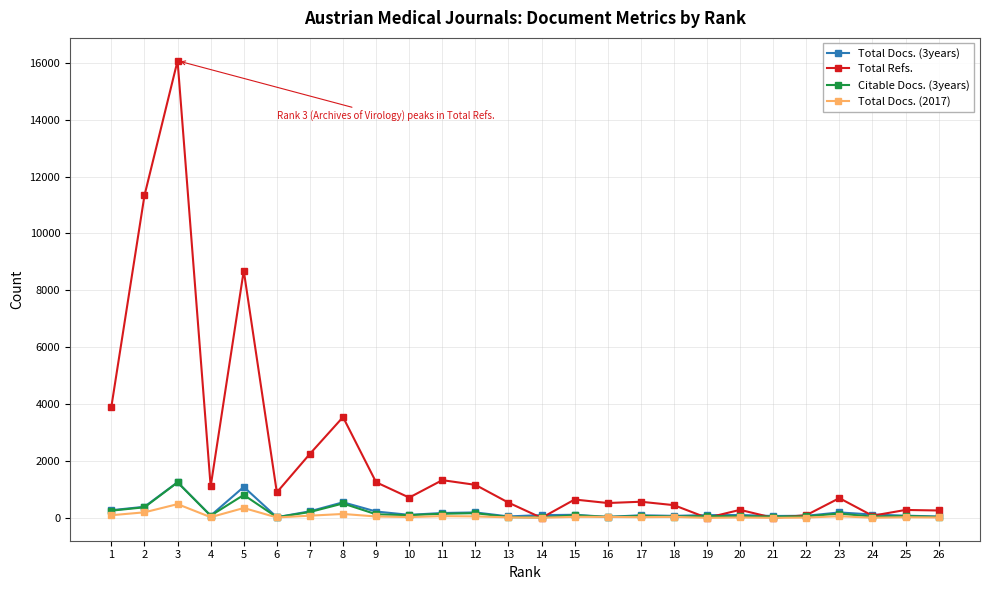

At which category is the sum across all series the highest?

3